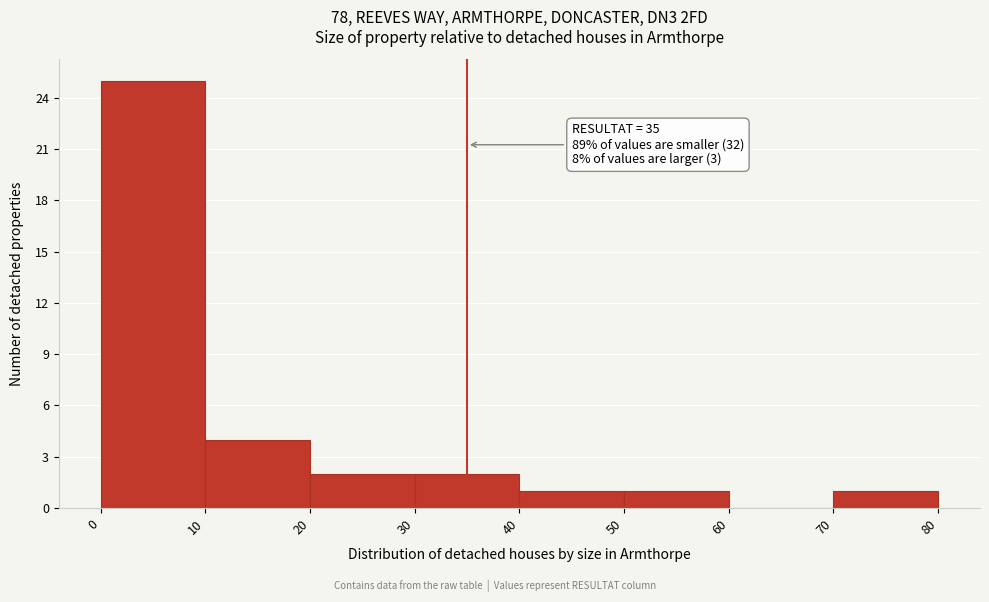

Over which range of the x-axis is the bar tallest?

0 to 10